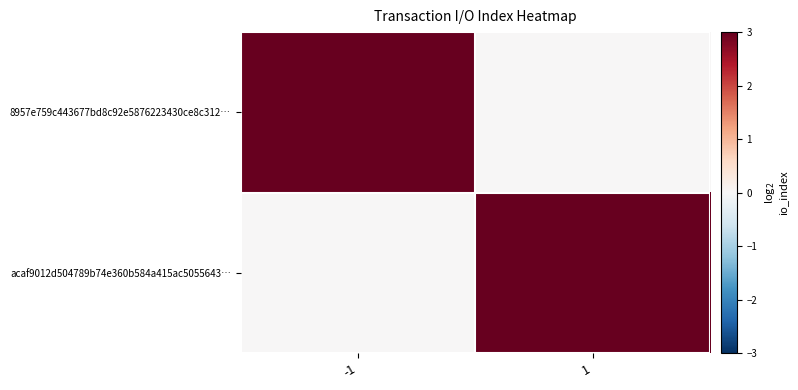

What is the difference between the highest and lowest values at 1?

11